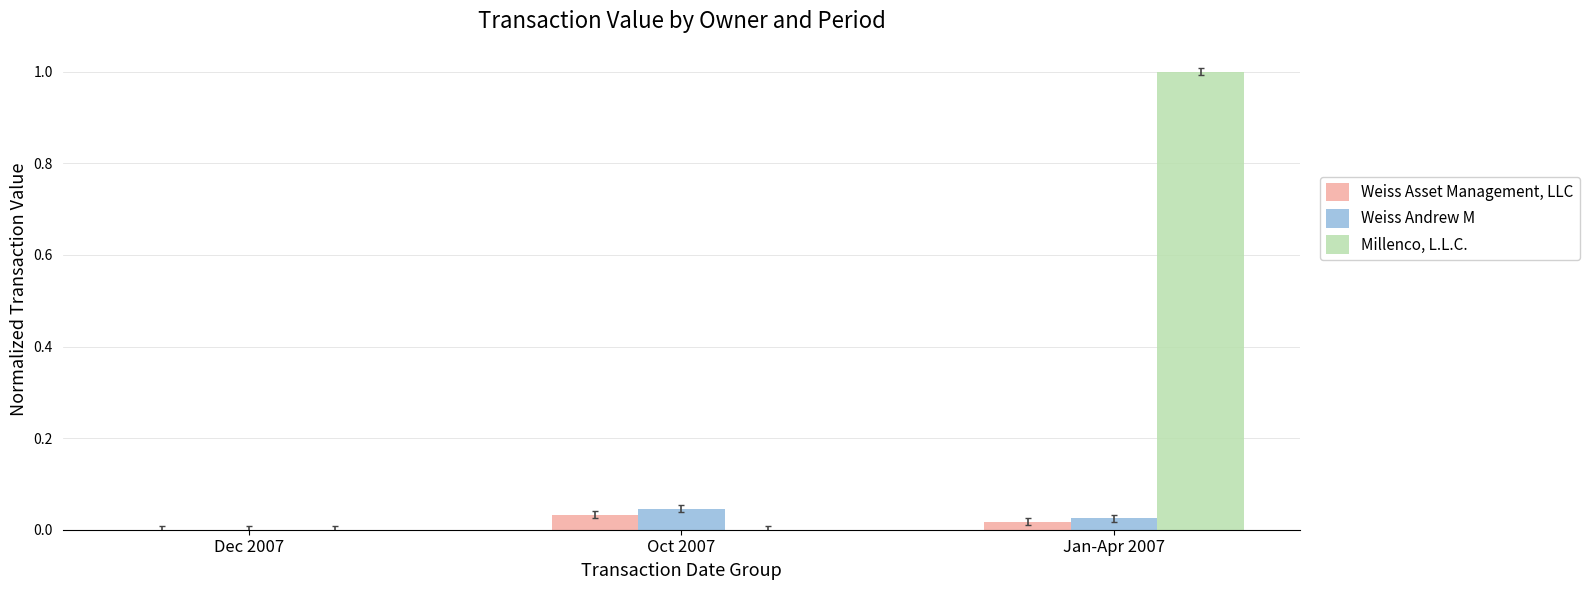

What is the sum of all Weiss Andrew M values?

0.1